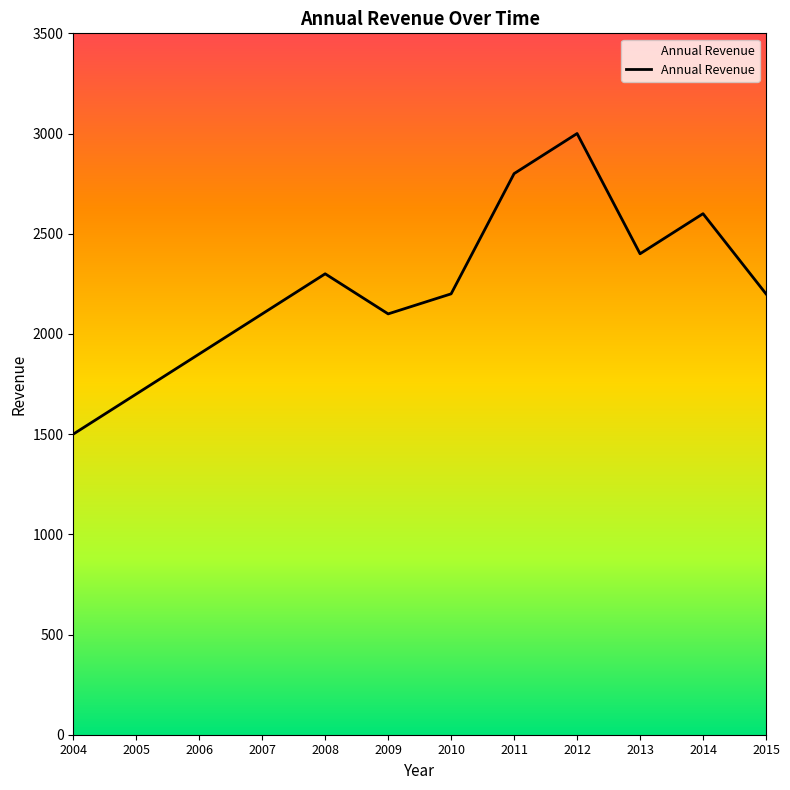

What is the change in value from 2004 to 2013?

+900